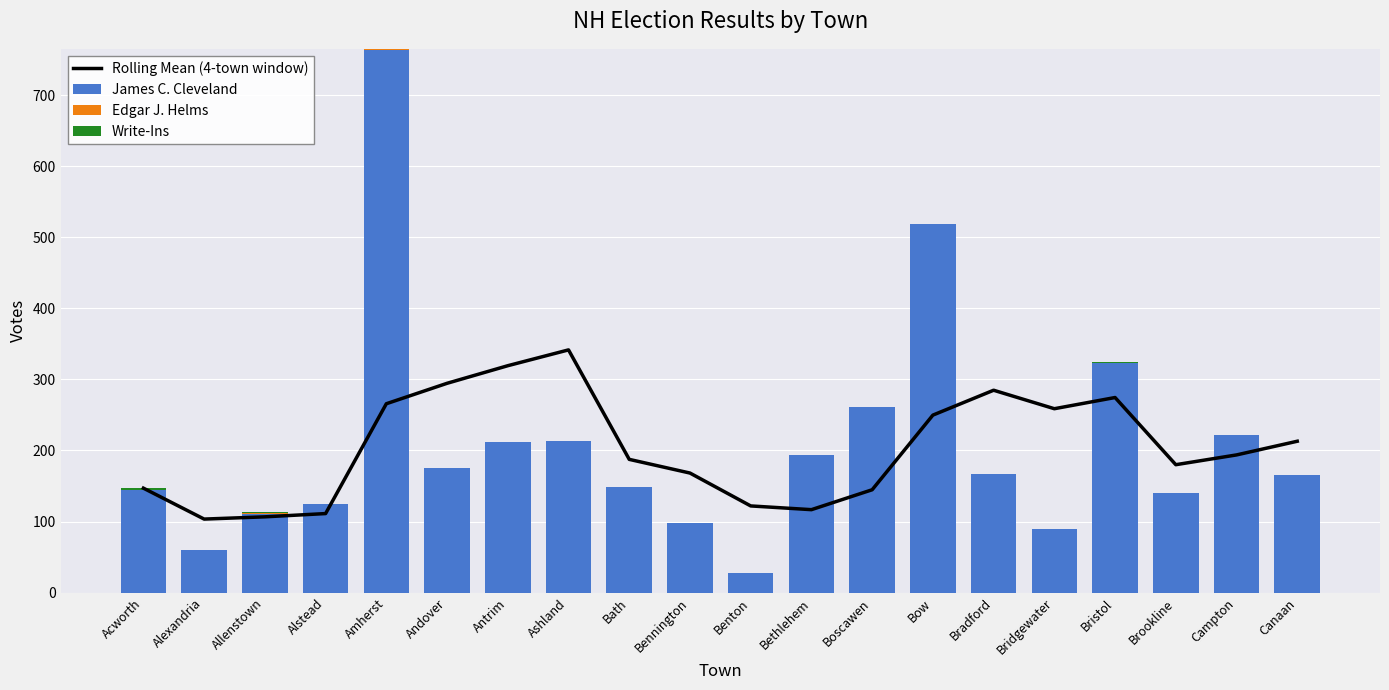

Reading right to left, transcribe all the data shown in this chart.

Rolling Mean (4-town window): 213.0	193.8	180.0	274.5	258.8	284.8	249.8	144.8	116.8	122.0	168.2	187.5	341.5	319.2	294.5	265.8	111.2	106.7	103.5	147.0
James C. Cleveland: 166.0	222.0	140.0	323.0	89.0	167.0	518.0	261.0	193.0	27.0	98.0	149.0	214.0	212.0	175.0	764.0	125.0	111.0	60.0	145.0
Edgar J. Helms: 0.0	0.0	0.0	0.0	0.0	0.0	0.0	0.0	0.0	0.0	0.0	0.0	0.0	0.0	0.0	1.0	0.0	1.0	0.0	0.0
Write-Ins: 0.0	0.0	0.0	1.0	0.0	0.0	0.0	0.0	0.0	0.0	0.0	0.0	0.0	0.0	0.0	0.0	0.0	1.0	0.0	2.0